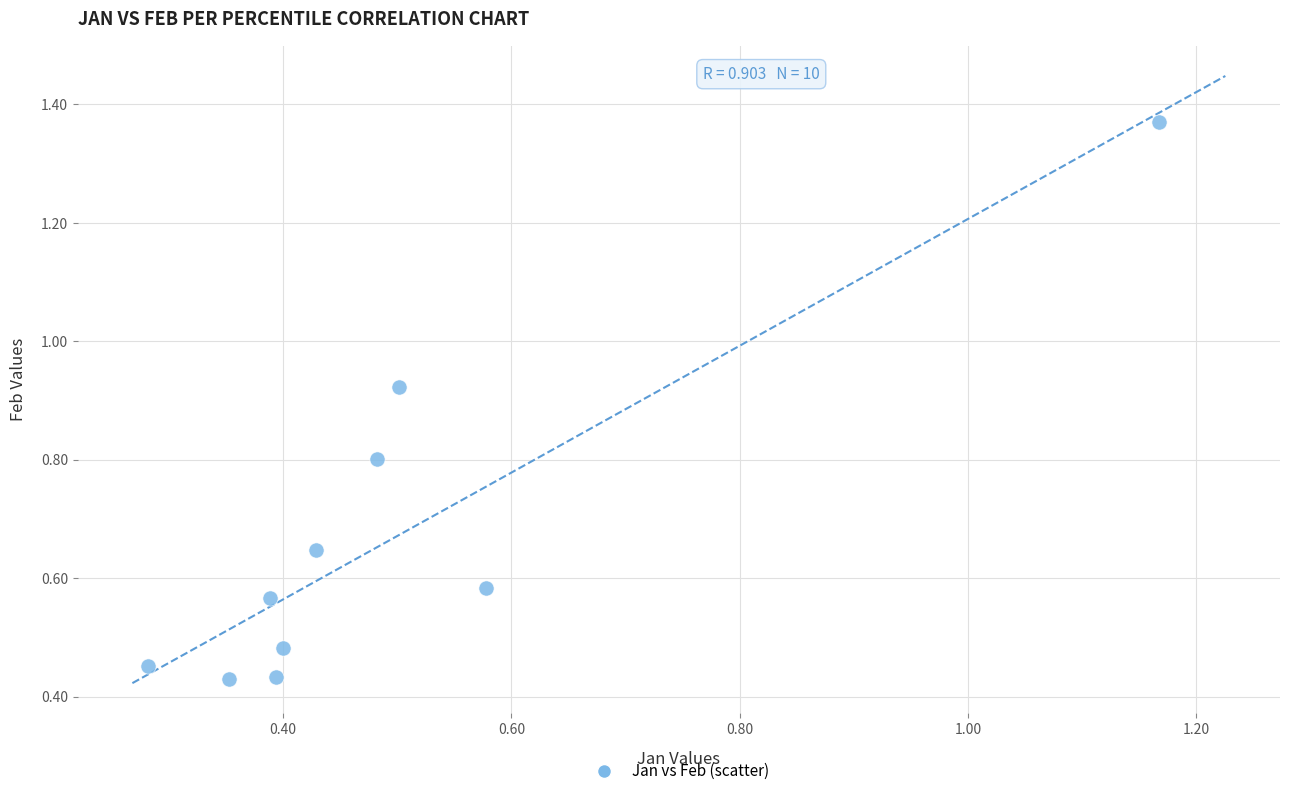

What is the average Y value?

0.7